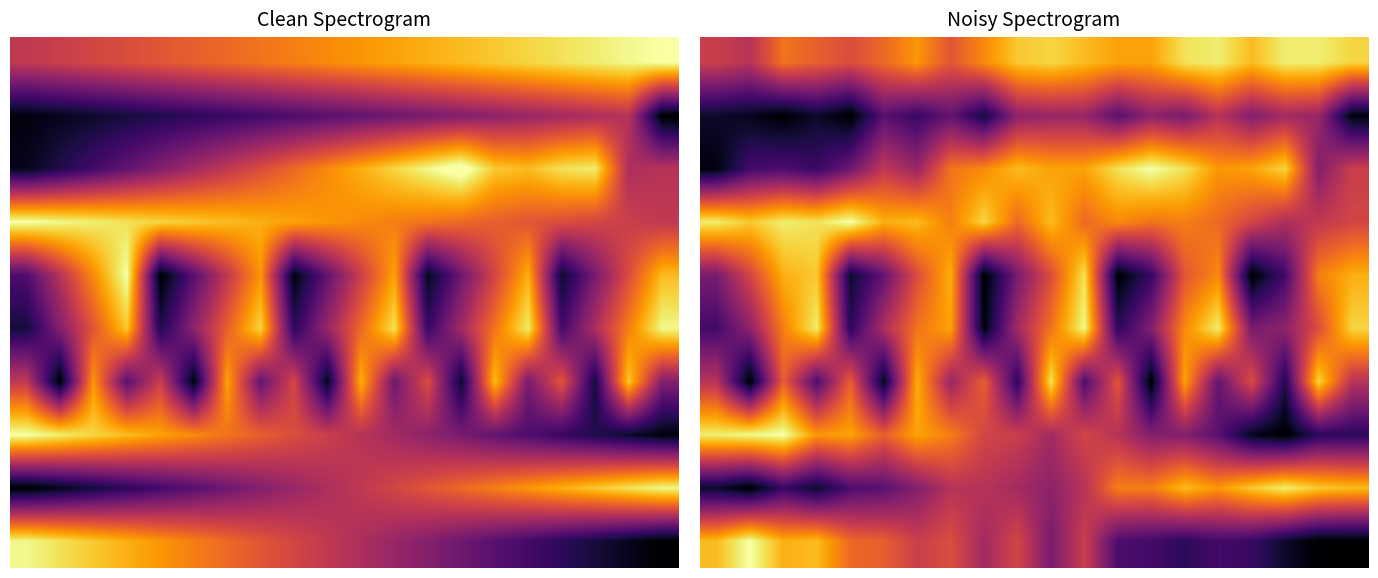

At which category is the sum across all series the highest?

11